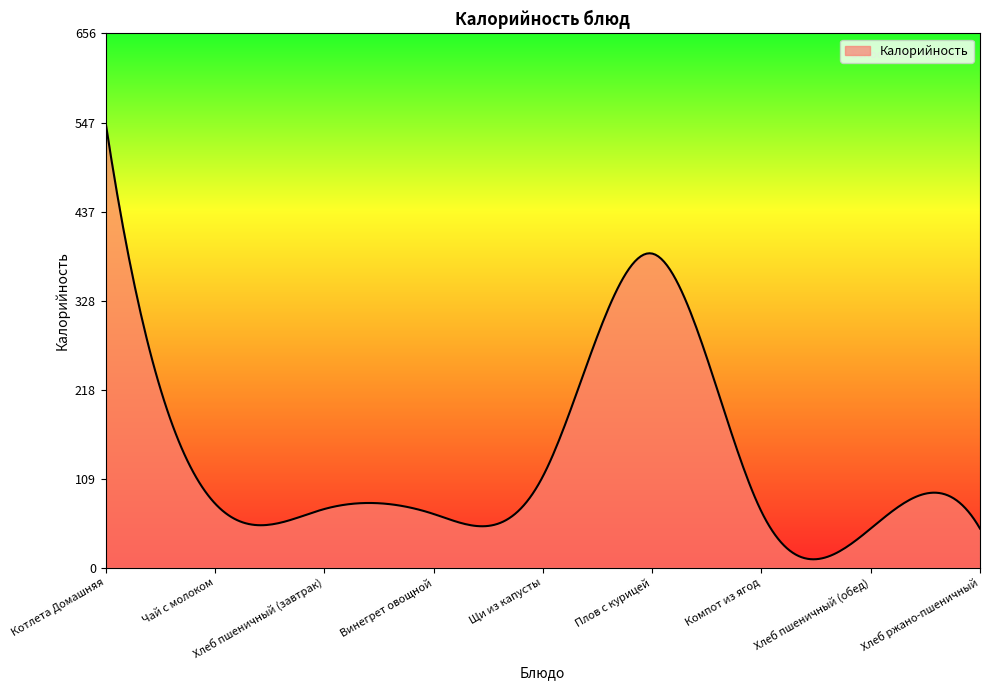

What is the difference between the maximum and minimum values?

536.7